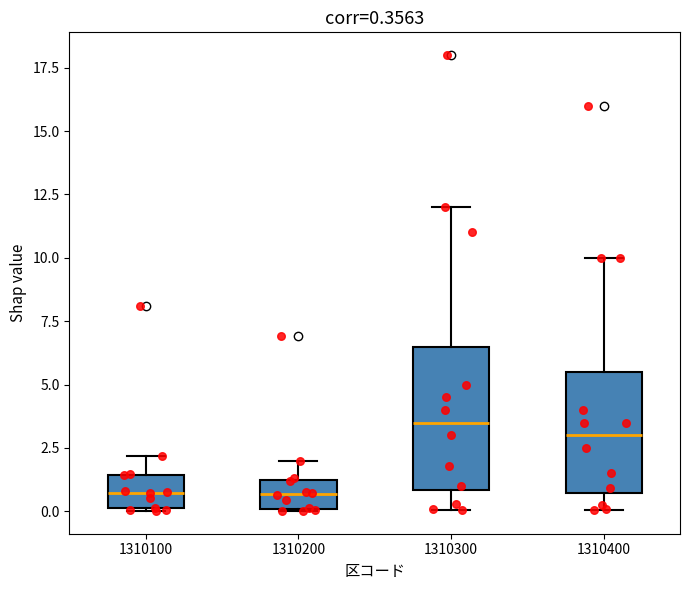

Which box has the highest median line?

1310300